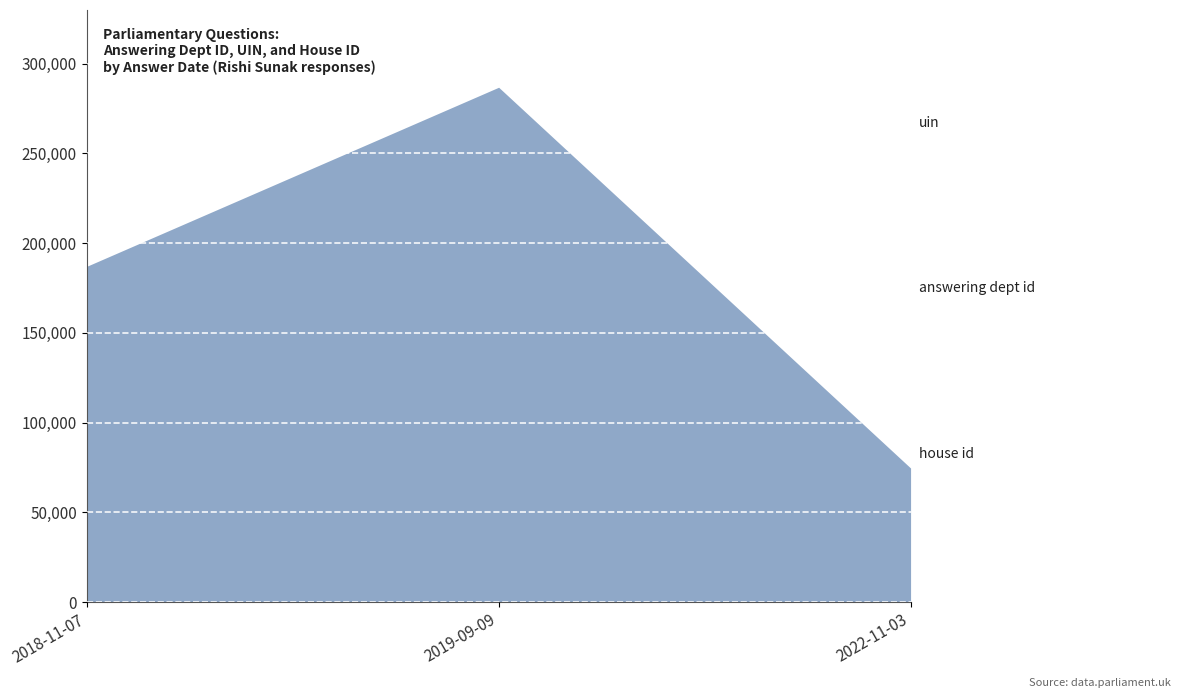

True or false: answering dept id has a value of 5 at 2019-09-09.

False